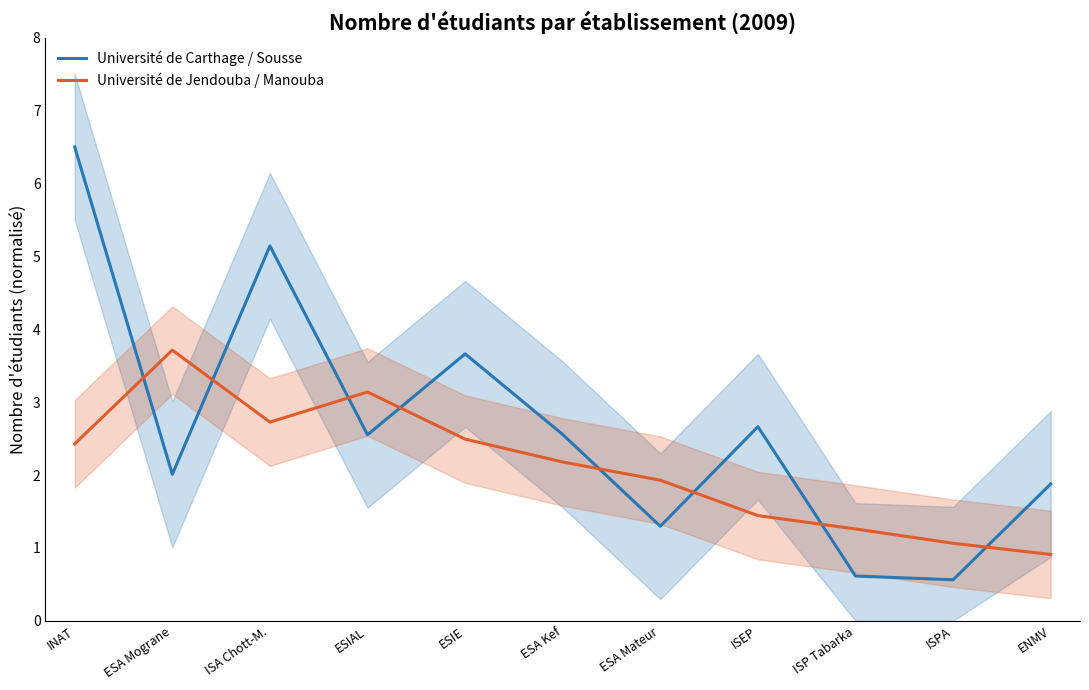

Does the chart display data point markers on the line(s)?

No